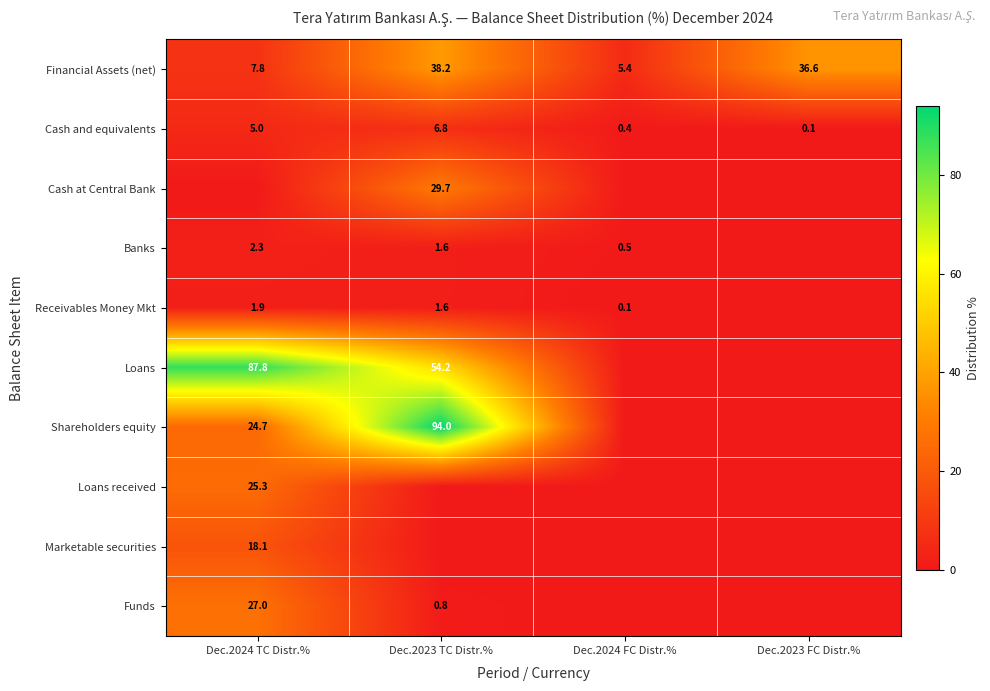

True or false: Financial Assets (net) has a value of 2.5 at Dec.2024 FC Distr.%.

False